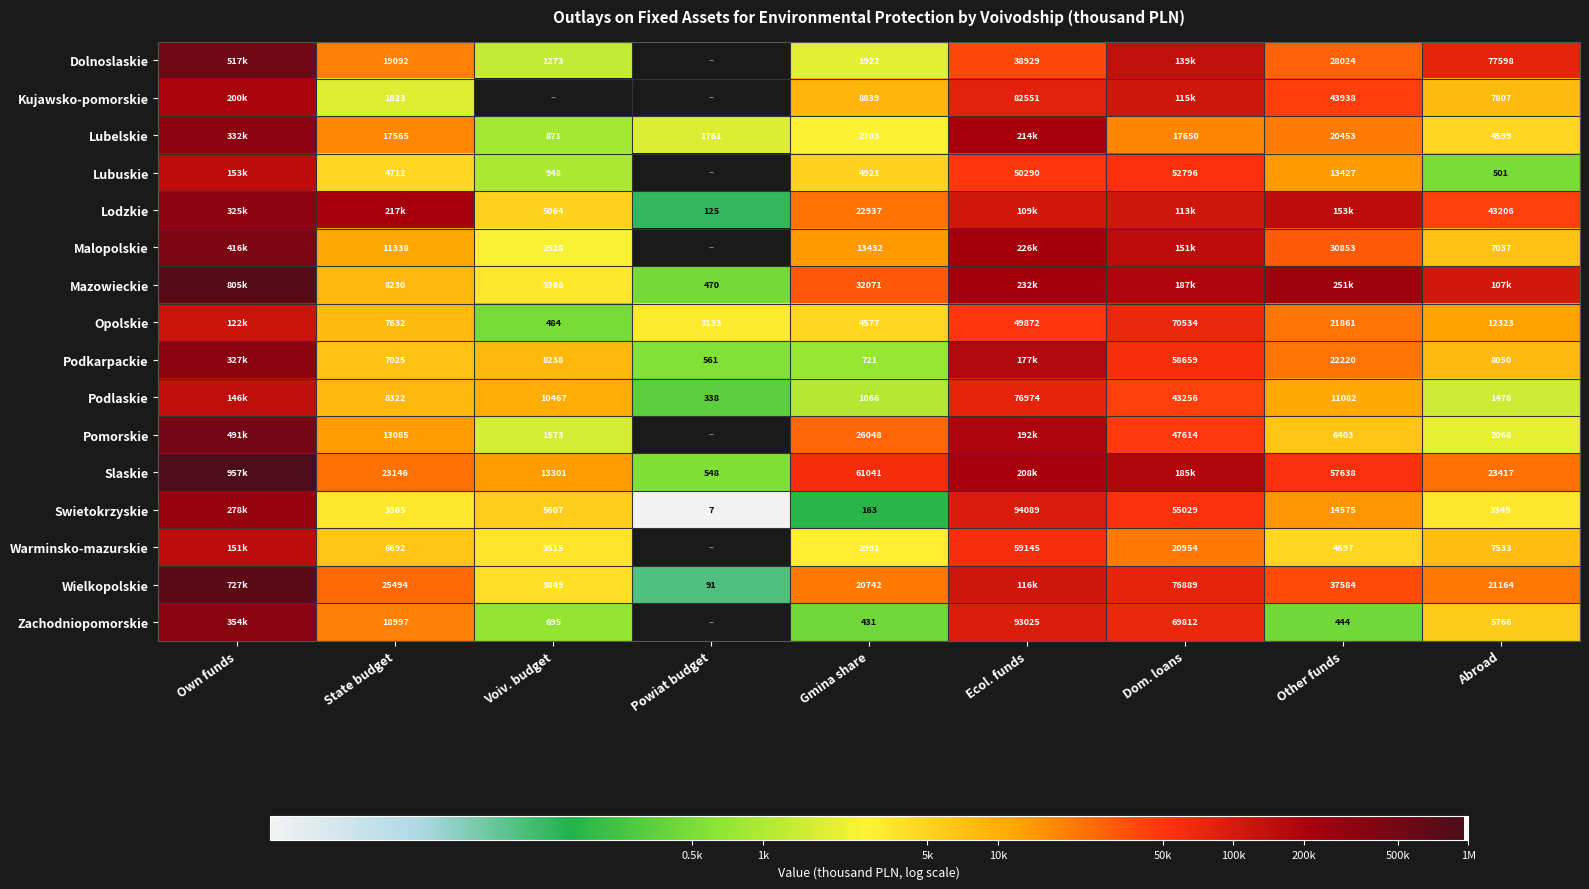

Which label corresponds to the smallest value in the chart?

Powiat budget